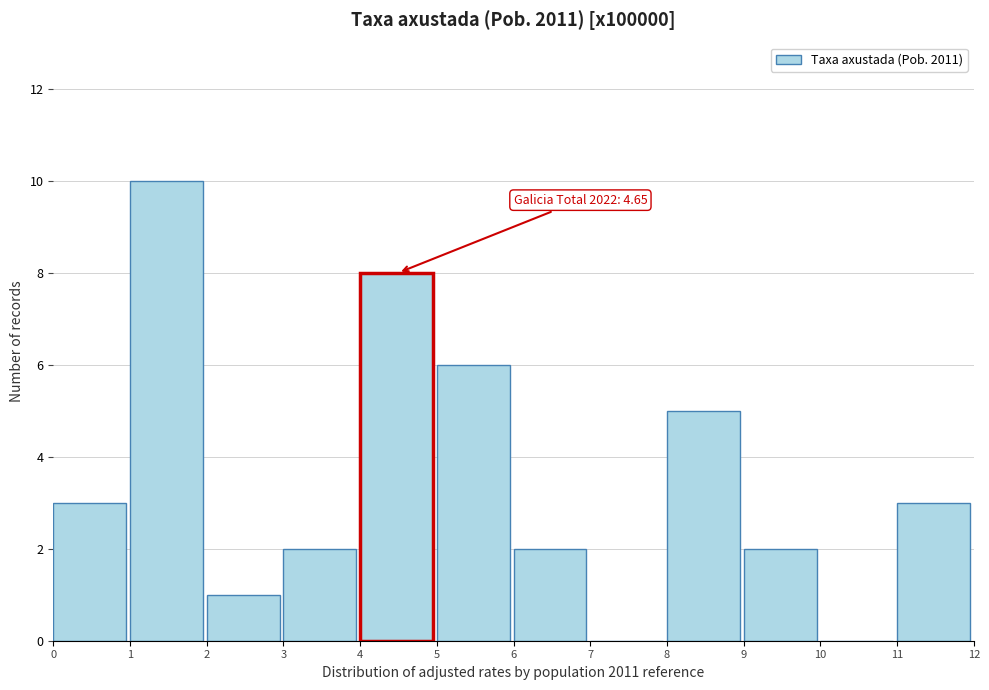

Over which range of the x-axis is the bar tallest?

1 to 2